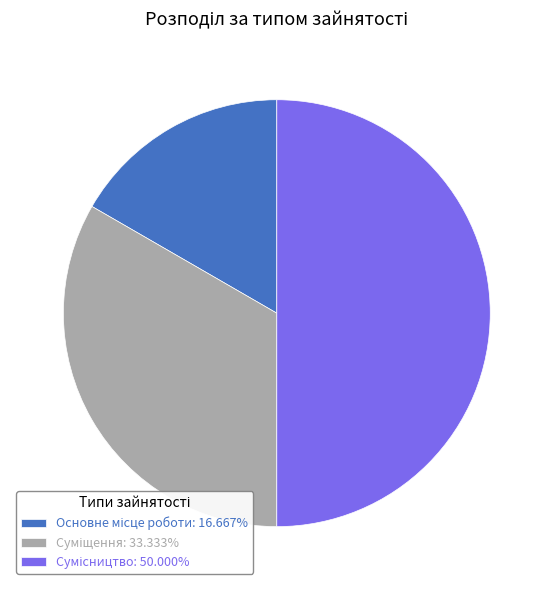

What is the total percentage of Суміщення and Основне місце роботи?

50.0%